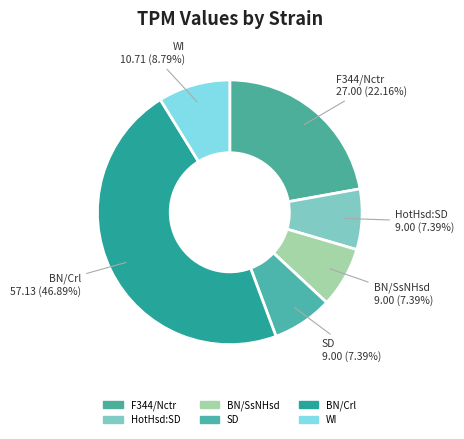

Which category has the biggest portion of the pie?

BN/Crl